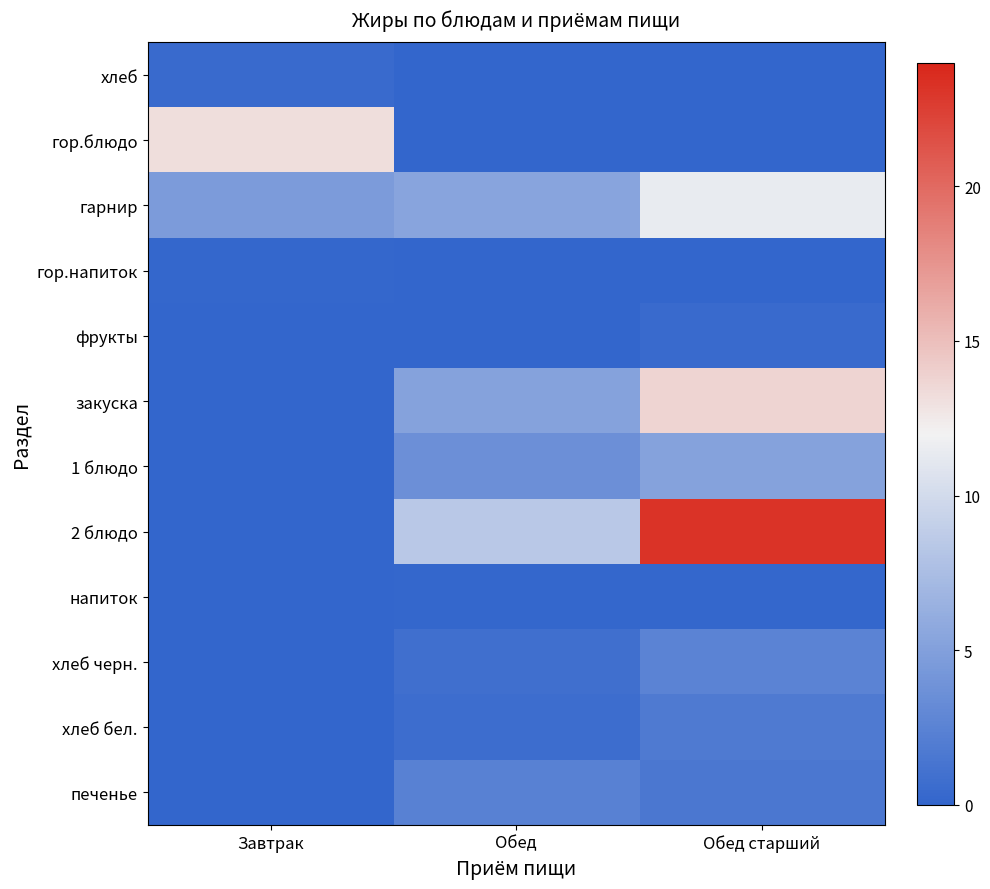

Between Обед старший and Обед, which is larger?

Обед старший